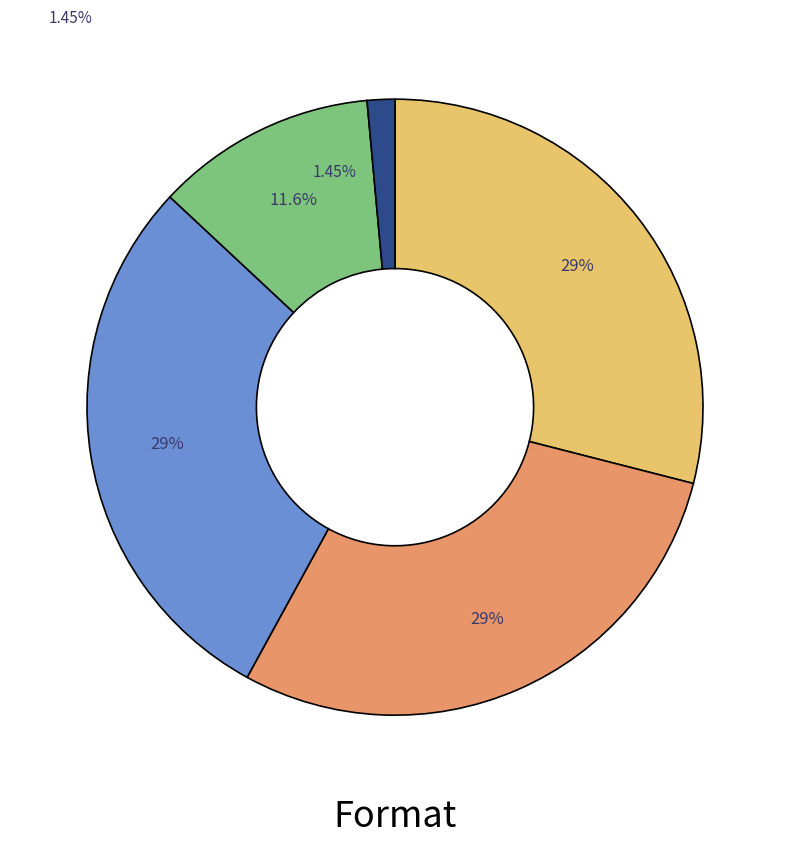

Count the number of slices in the pie.

5